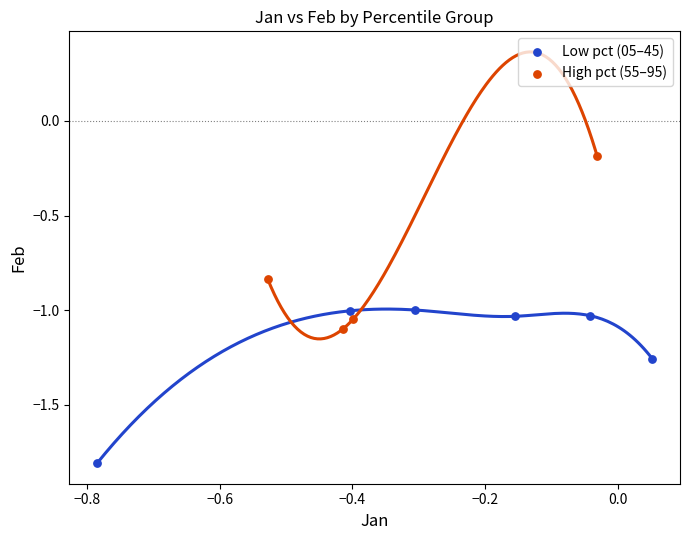

Which series contains the lowest Y value?

Low pct (05–45)